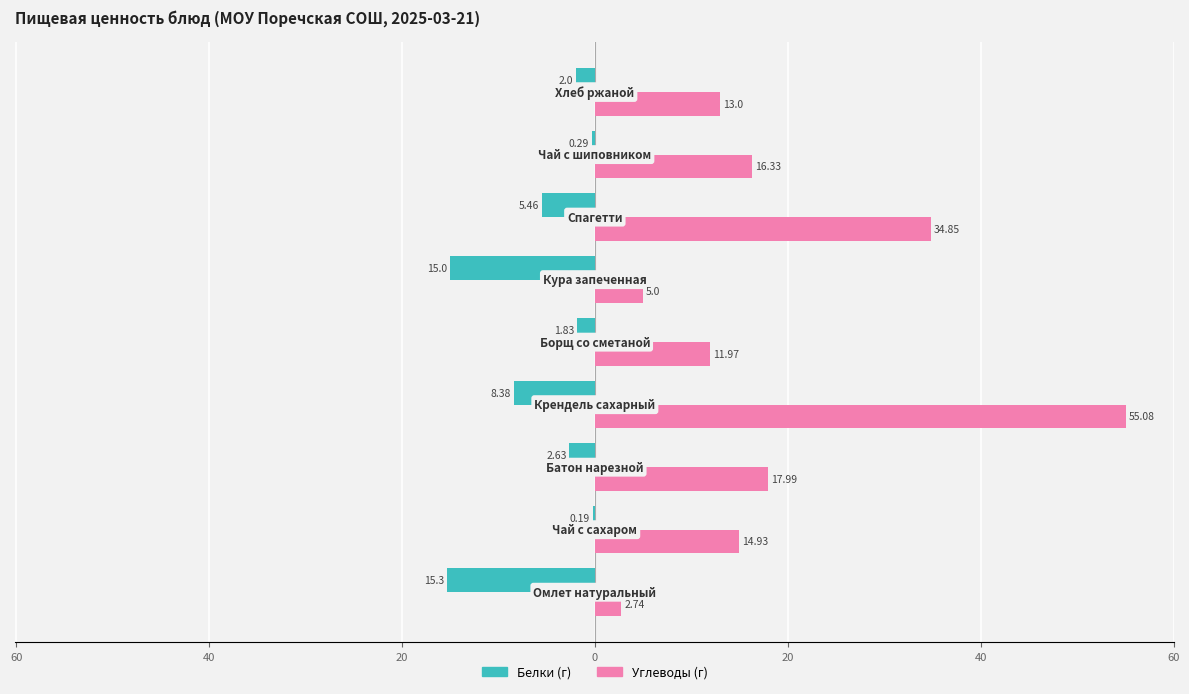

The Углеводы series shows 51.1 at 40. True or false?

False